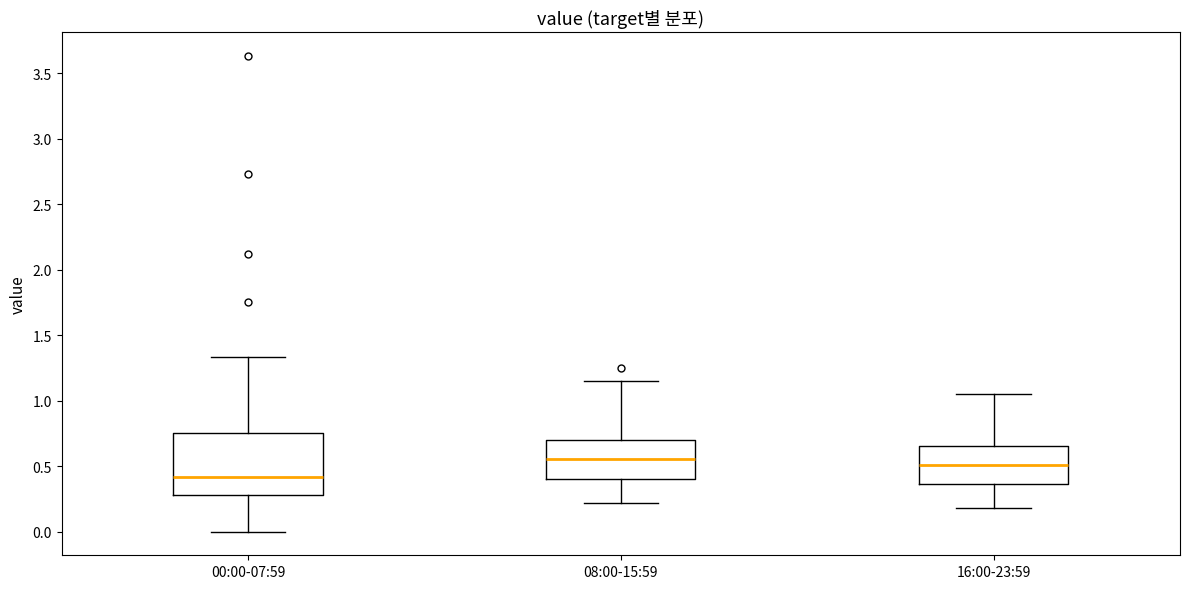

Which box has the lowest median line?

00:00-07:59